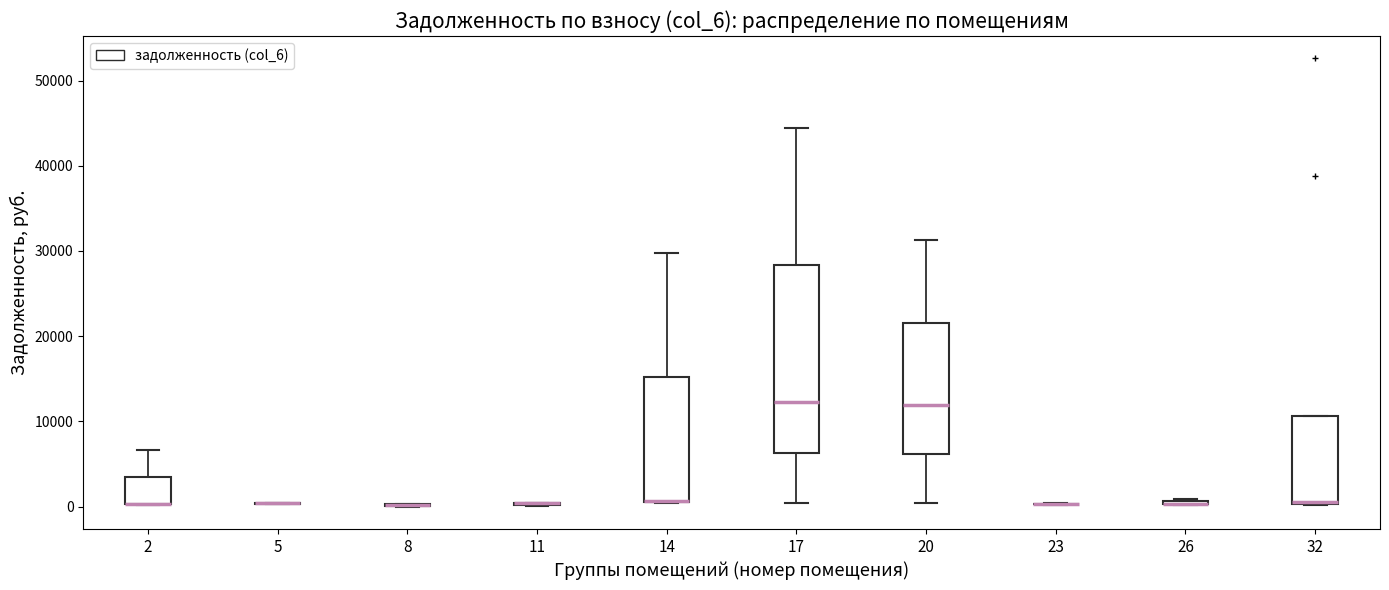

Where does the upper whisker of the box at x = 14 end on the y-axis? The values are not printed on the chart, so give them approximately, as read against the axis.

30000